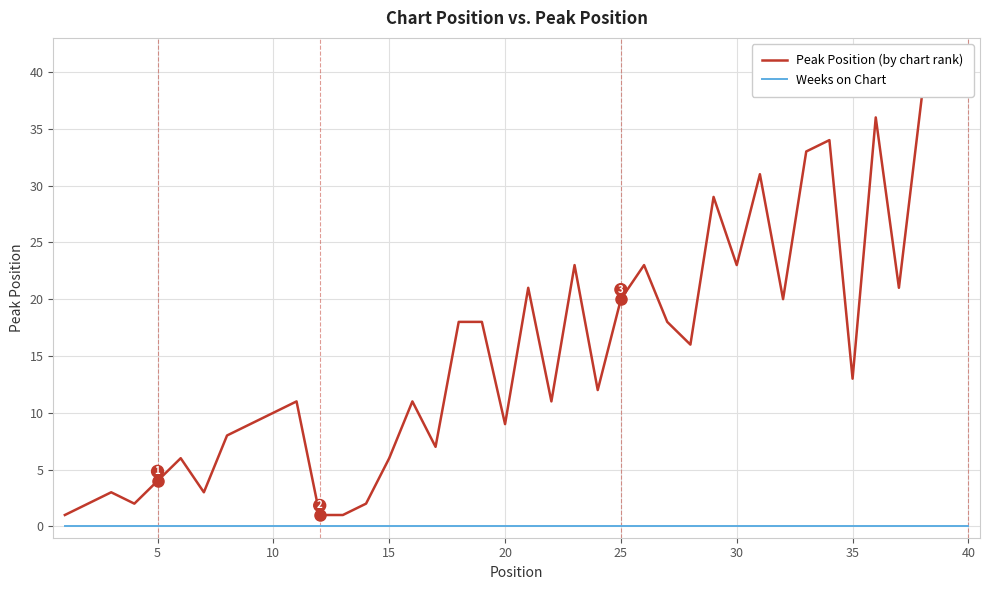

Does the chart have visible grid lines?

Yes